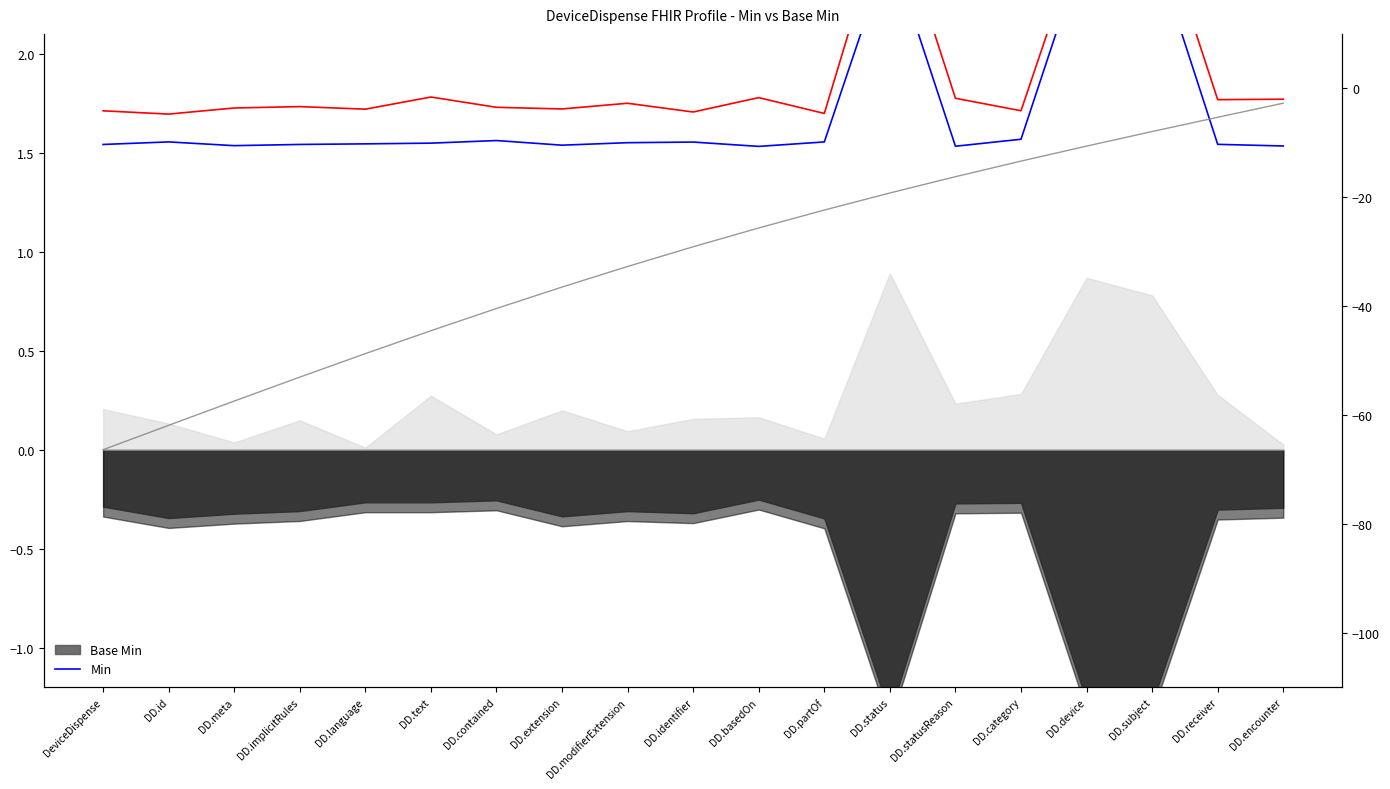

What is the label of the 6th point from the left?

DD.text